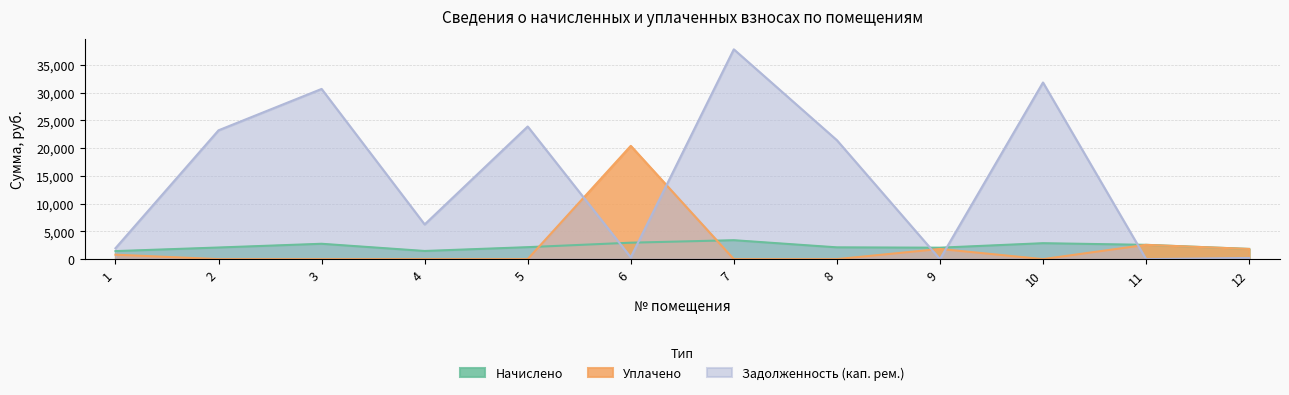

True or false: Уплачено has more than 1 interior local peaks.

True